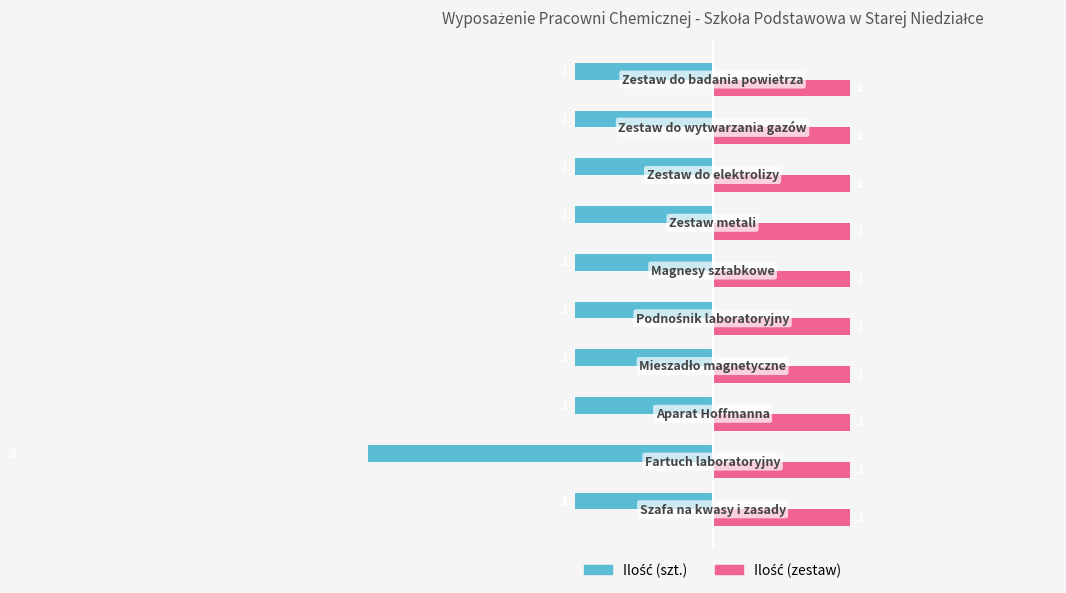

Which series has the largest range (max minus min)?

Ilość (szt.)